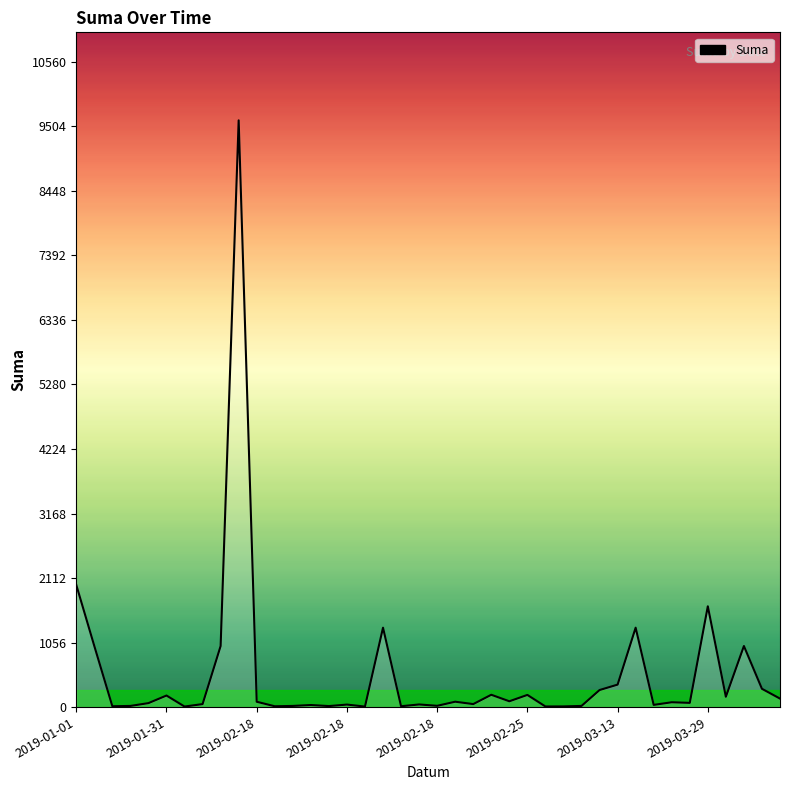

Count the number of categories in the chart.

40